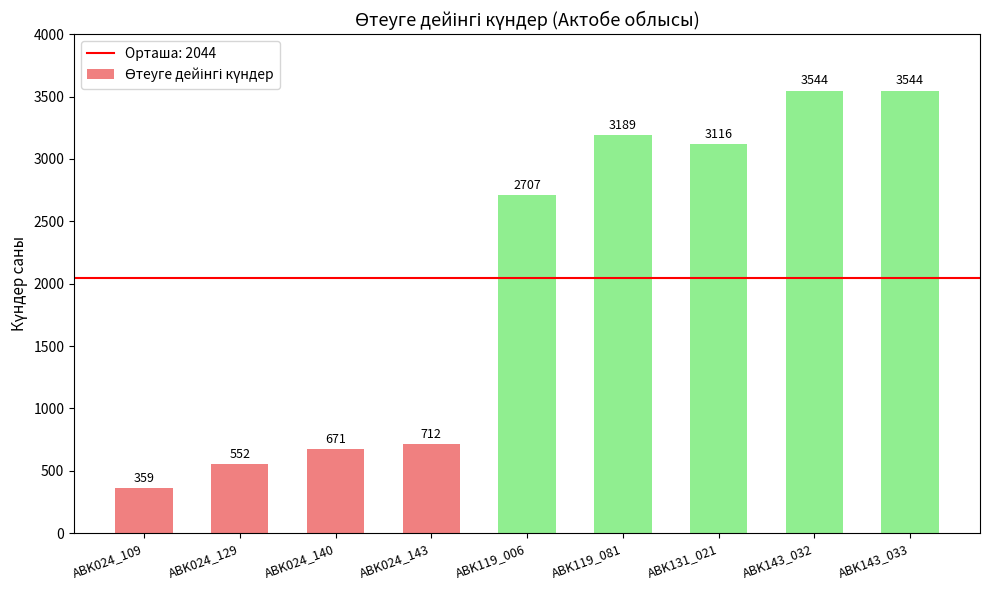

How many data points does each series have?

9